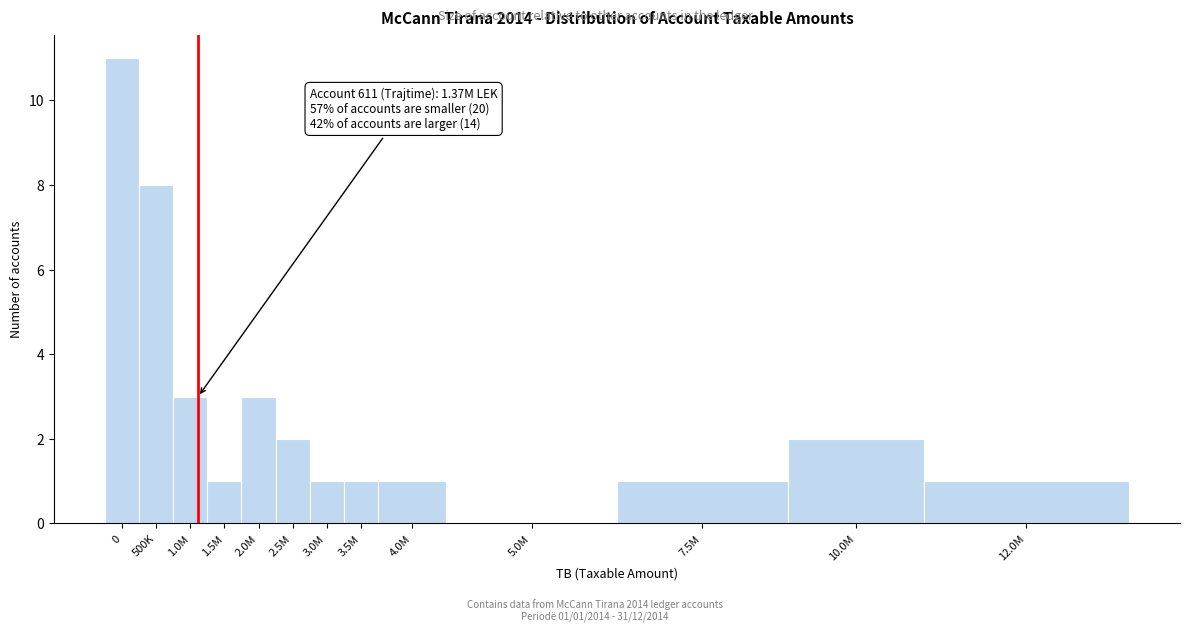

What is the sum of the values at 10.0M and 12.0M?

3